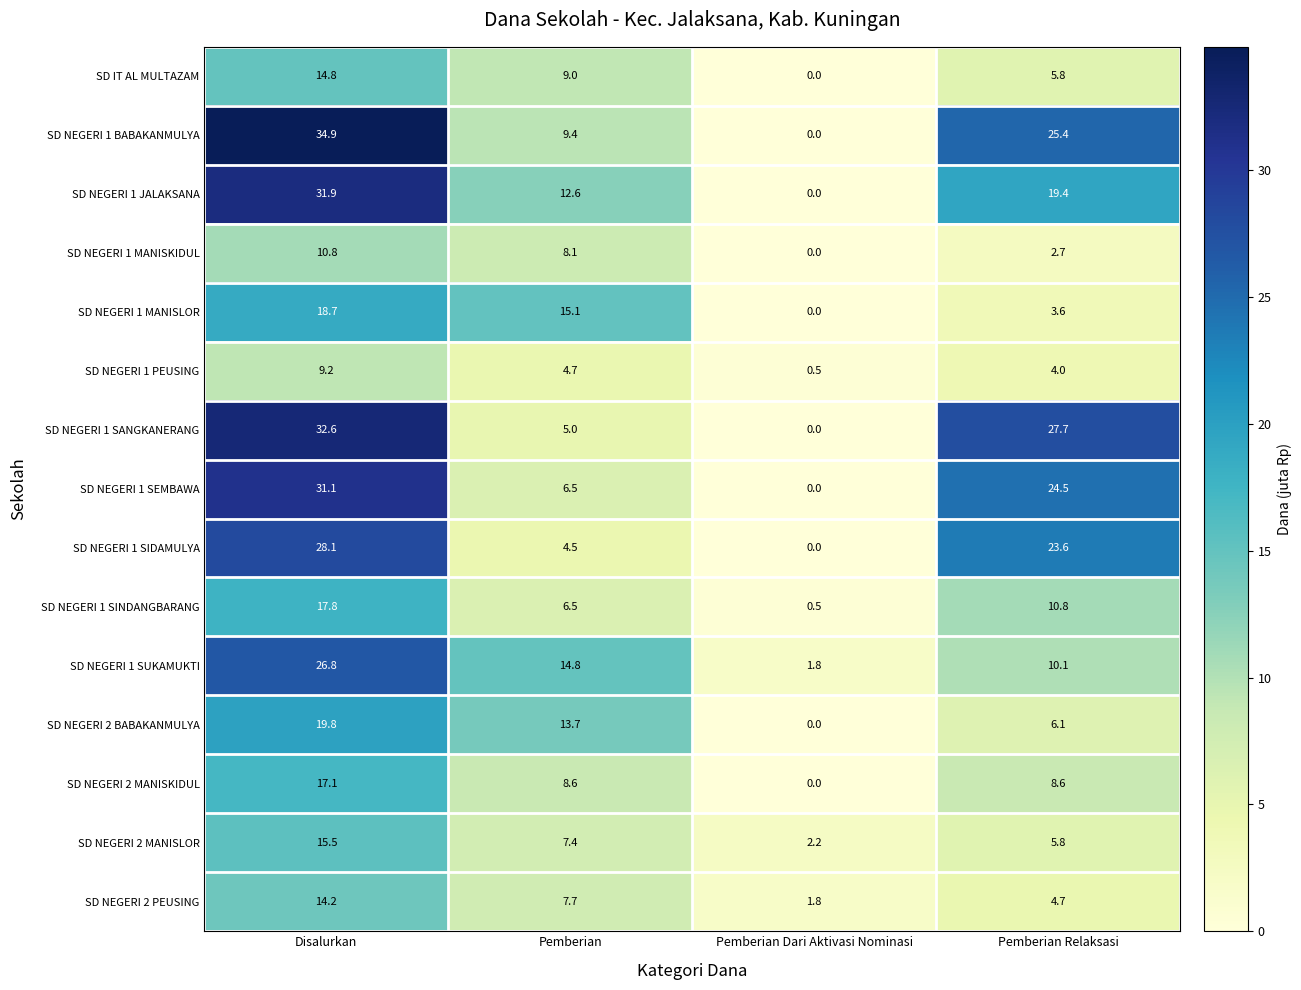

How many categories are shown in the chart?

4